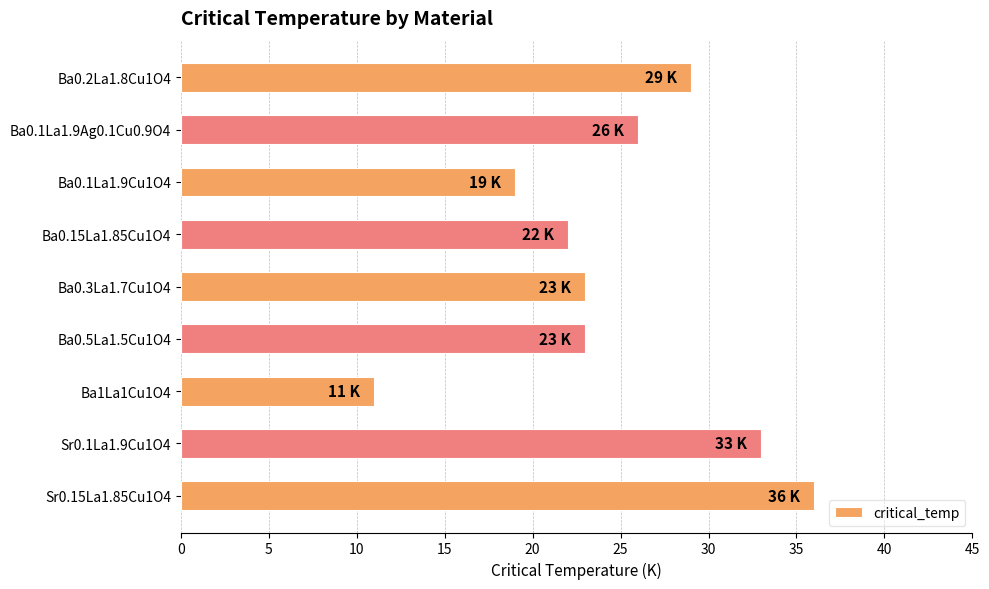

Reading top to bottom, list all the values displayed in this chart.

Ba0.2La1.8Cu1O4=29	Ba0.1La1.9Ag0.1Cu0.9O4=26	Ba0.1La1.9Cu1O4=19	Ba0.15La1.85Cu1O4=22	Ba0.3La1.7Cu1O4=23	Ba0.5La1.5Cu1O4=23	Ba1La1Cu1O4=11	Sr0.1La1.9Cu1O4=33	Sr0.15La1.85Cu1O4=36